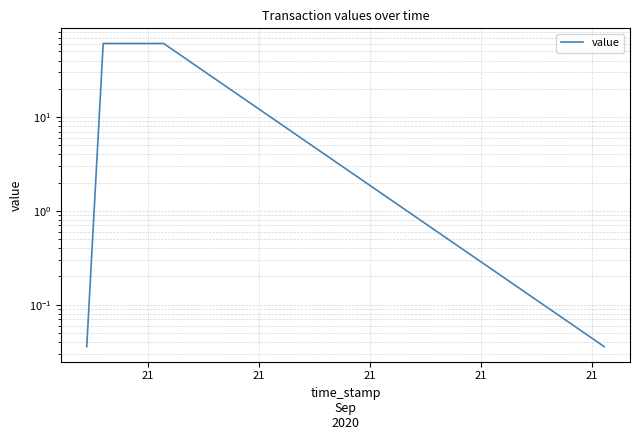

Which label corresponds to the smallest value in the chart?

21